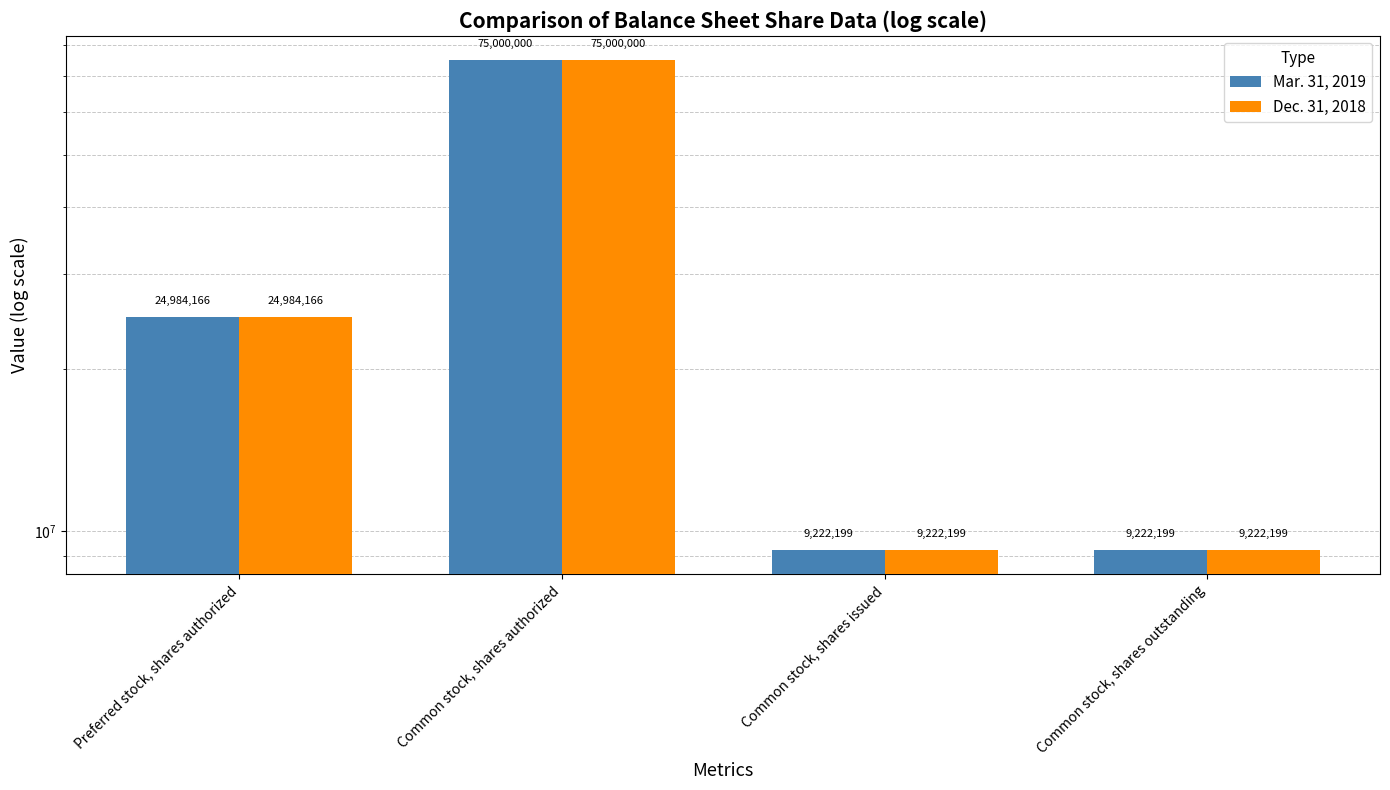

True or false: Mar. 31, 2019 has a value of 9222199 at Common stock, shares issued.

True